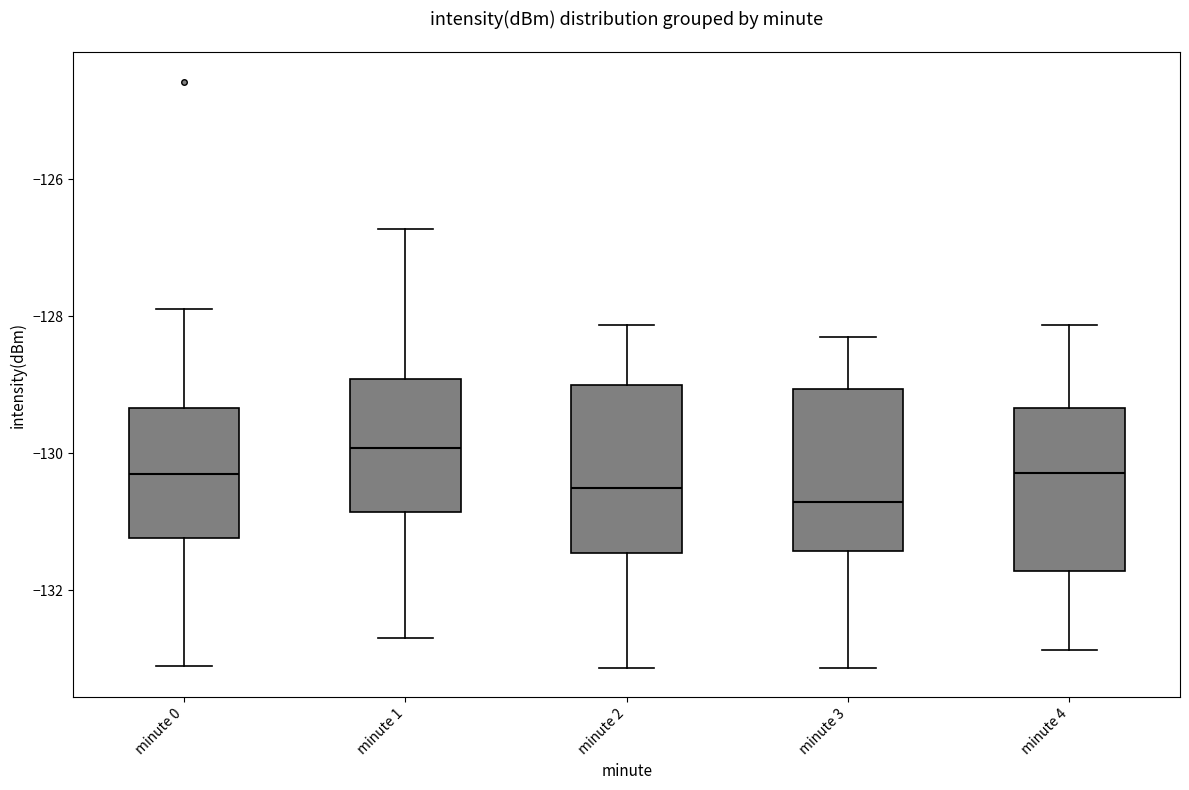

Reading left to right, transcribe this box plot: for each box, give where its median line is, the range the box spans, and where its two whiskers end, as read against the y-axis. The values are not printed on the chart, so give them approximately, as read against the axis.

minute 0: median -130.4, box -131.2 to -129.4, whiskers -133.2 to -127.8
minute 1: median -130.0, box -130.8 to -129.0, whiskers -132.6 to -126.8
minute 2: median -130.6, box -131.4 to -129.0, whiskers -133.2 to -128.2
minute 3: median -130.8, box -131.4 to -129.0, whiskers -133.2 to -128.4
minute 4: median -130.2, box -131.8 to -129.4, whiskers -132.8 to -128.2